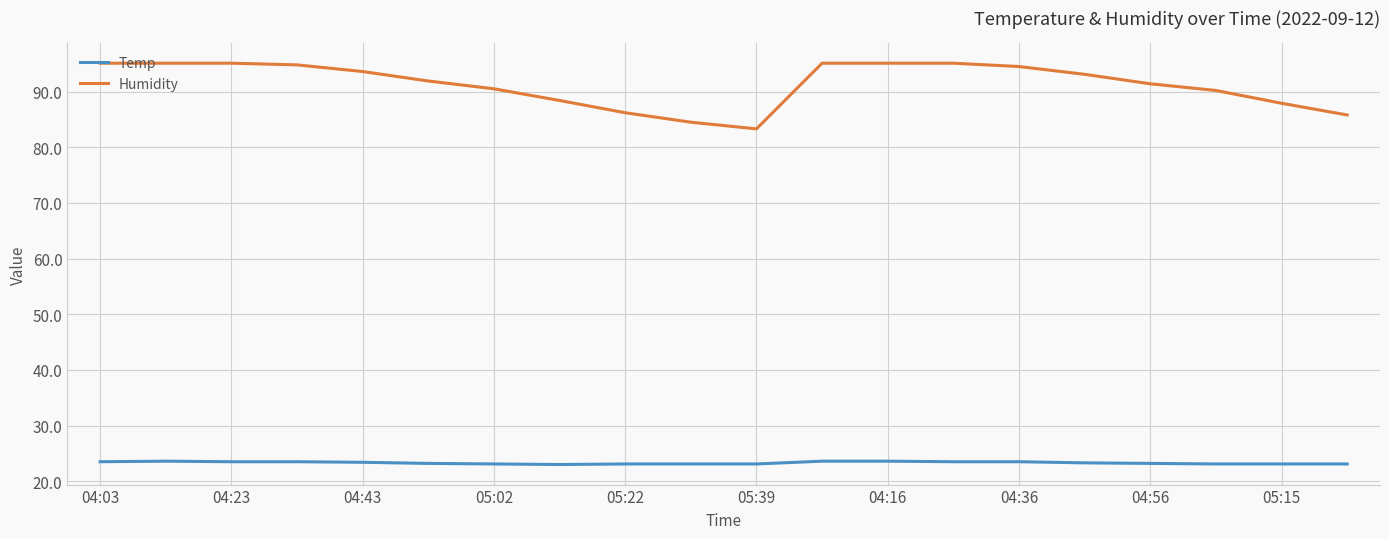

Rank the series by their maximum value, from lowest to highest.

Temp, Humidity